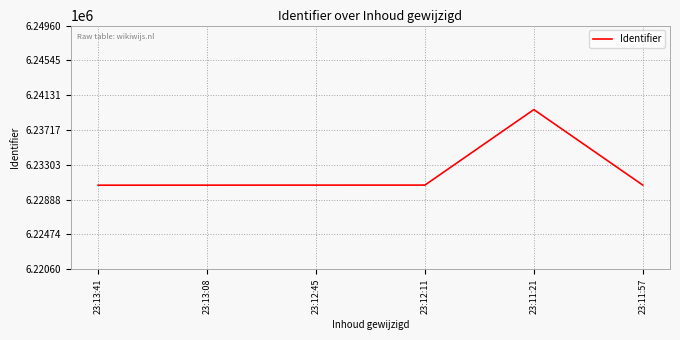

What is the smallest value displayed?

6230597